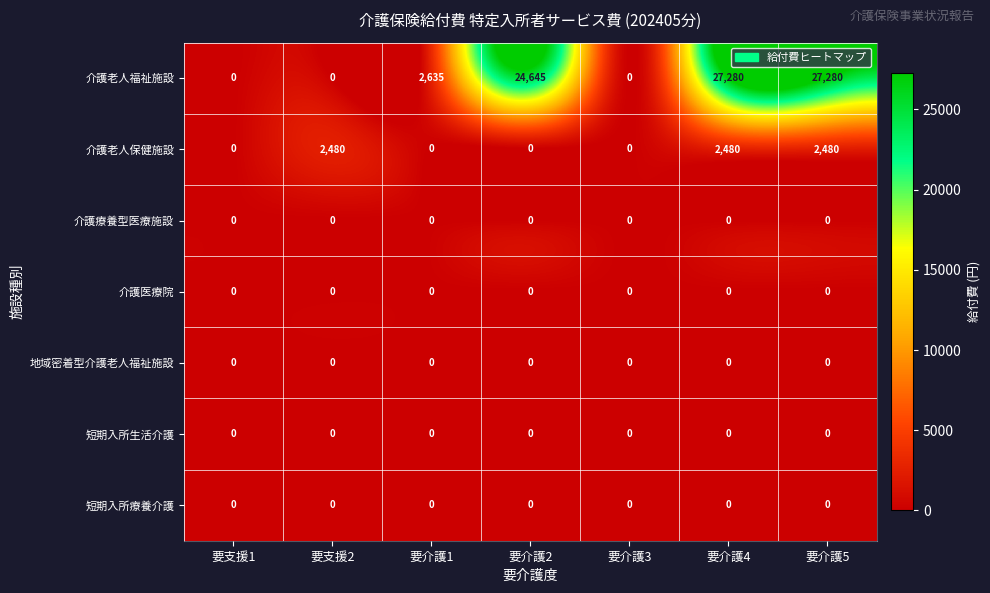

What is the spread (max minus min) of values at 要介護2?

24645